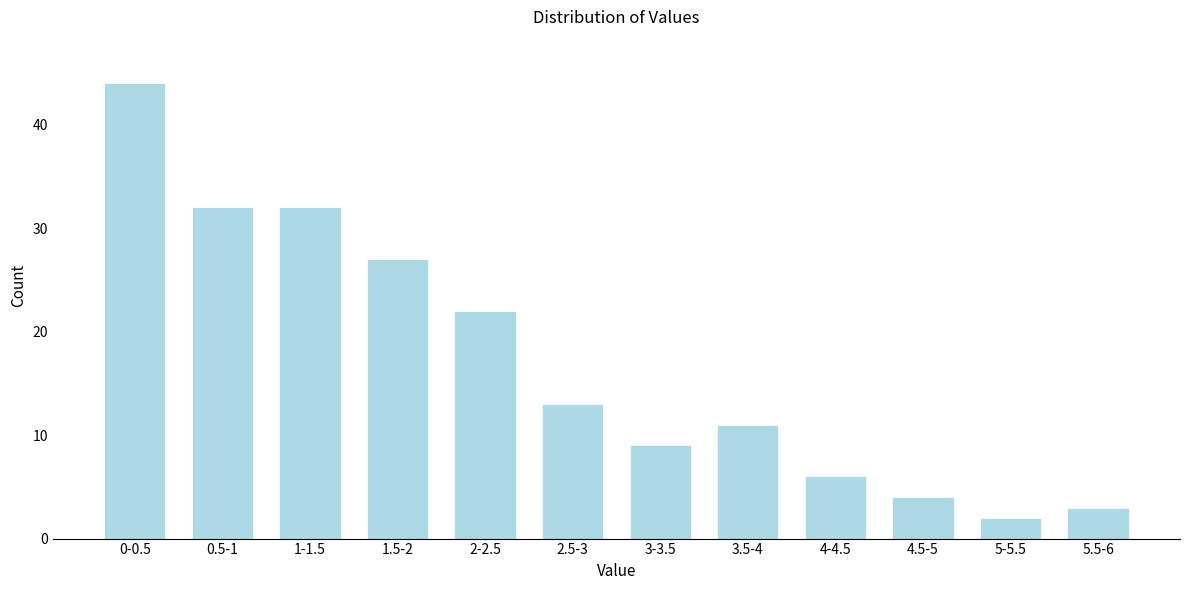

Reading right to left, extract all data points from this chart.

5.5-6=3	5-5.5=2	4.5-5=4	4-4.5=6	3.5-4=11	3-3.5=9	2.5-3=13	2-2.5=22	1.5-2=27	1-1.5=32	0.5-1=32	0-0.5=44